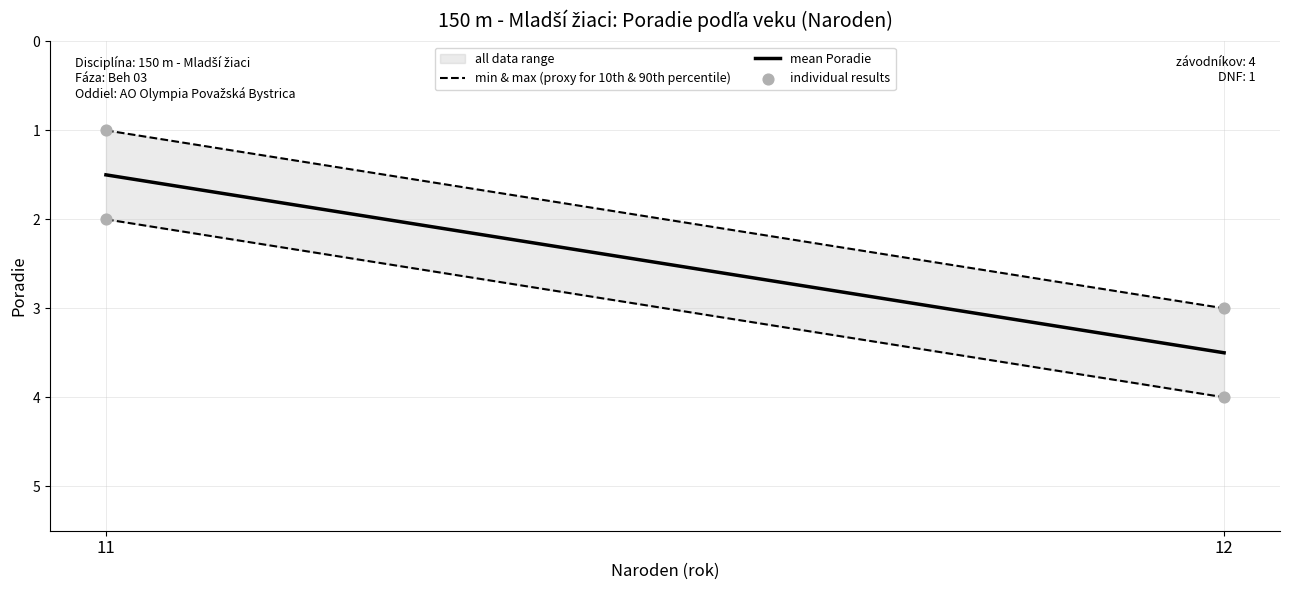

What is the average X value?

12